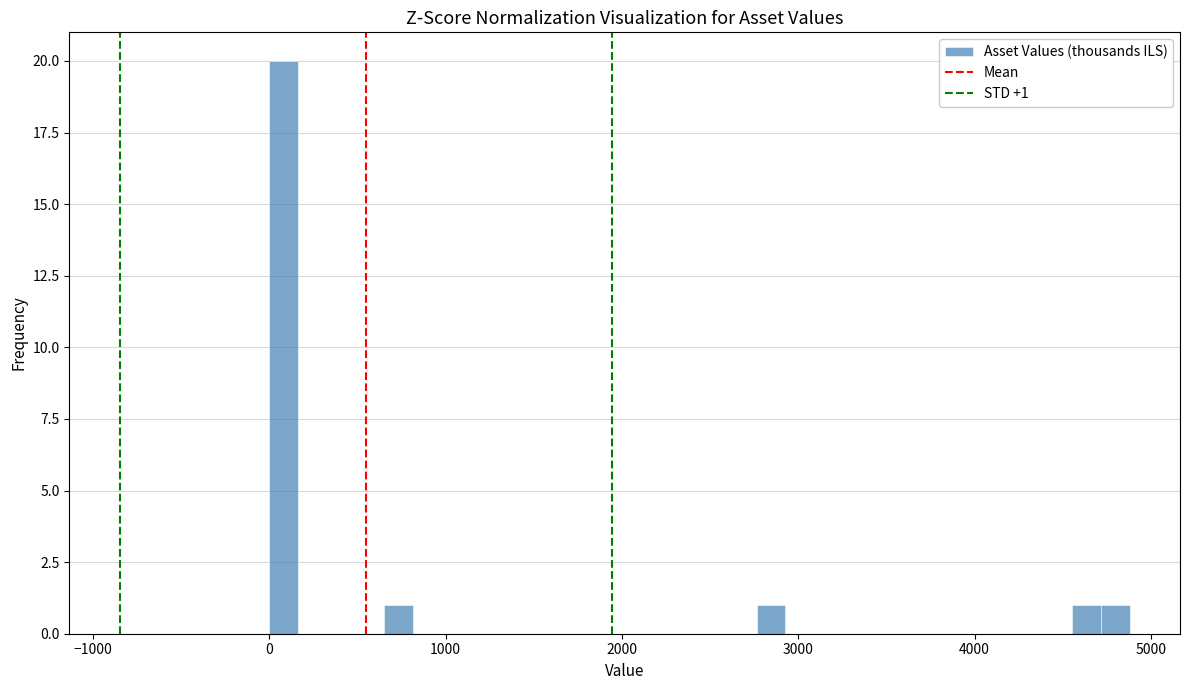

Around what value on the x-axis is the tallest bar? Give the approximate position of its centre, as read against the axis.

100